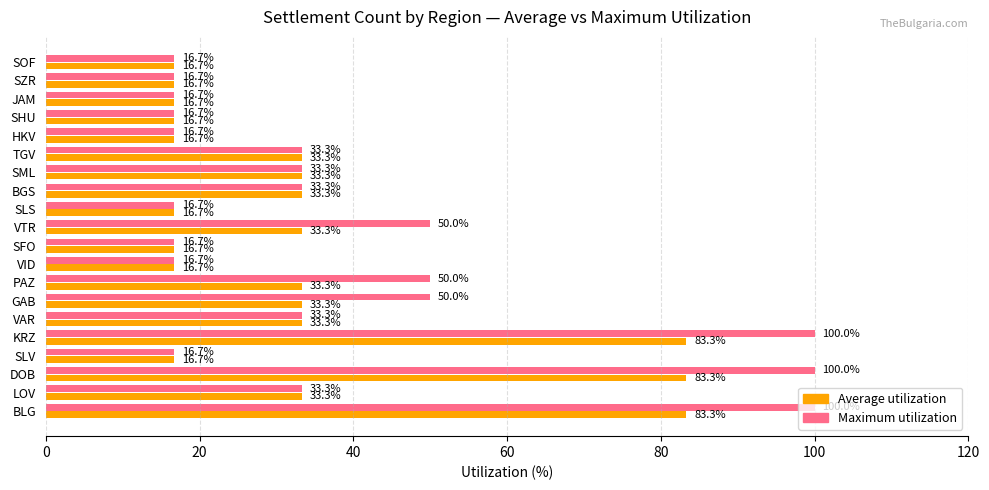

True or false: Maximum utilization has a value of 33.3 at BGS.

True